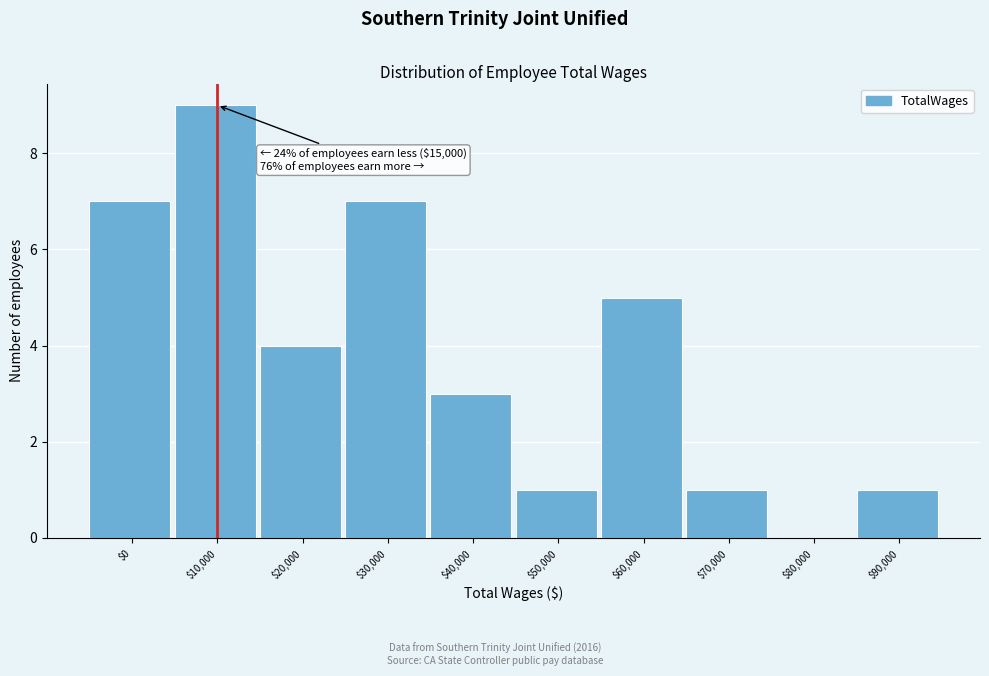

What is the sum of all values?

38